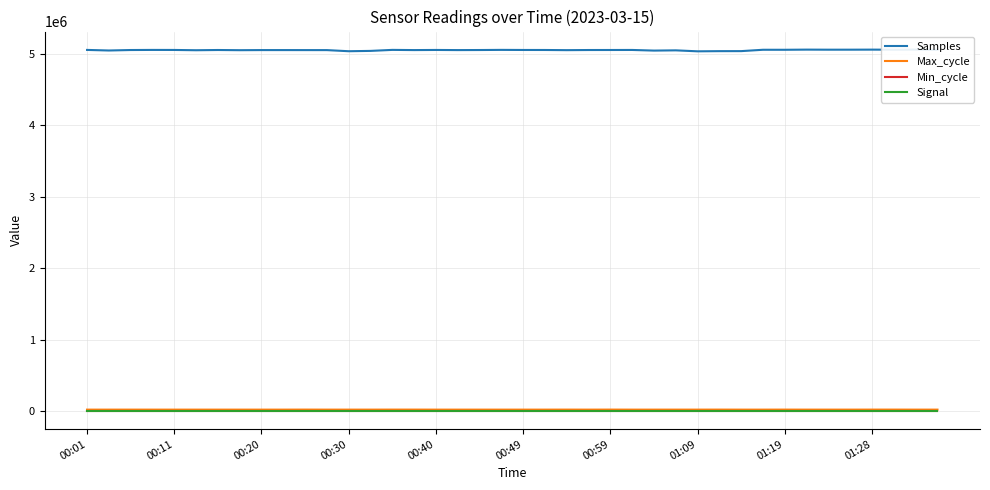

How many distinct data groups are displayed?

4